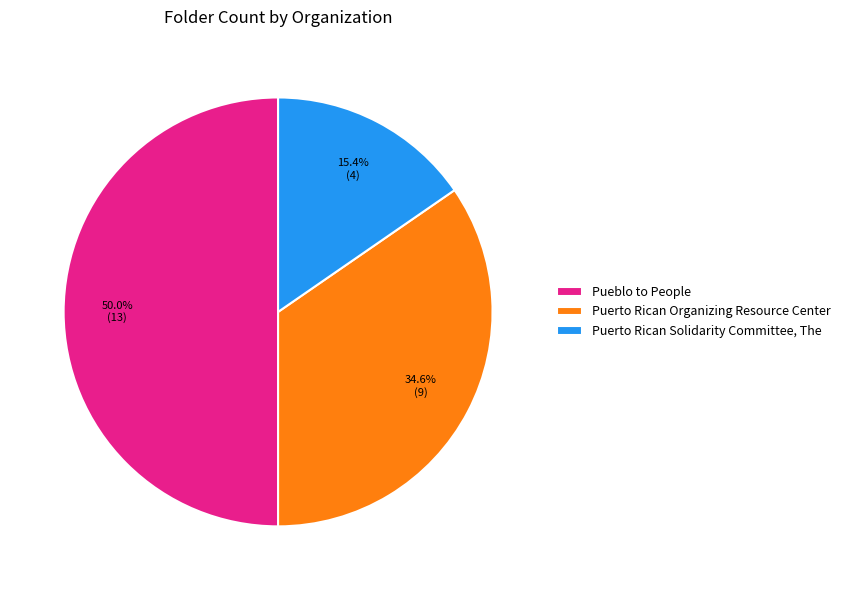

How many slices are in this pie chart?

3